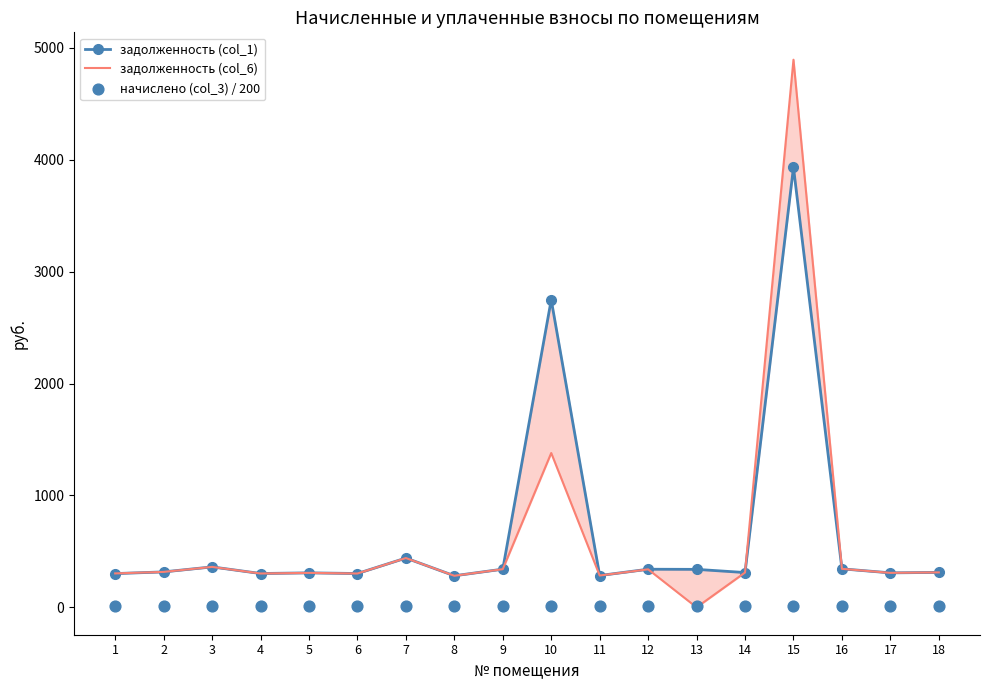

At which category is the sum across all series the highest?

15